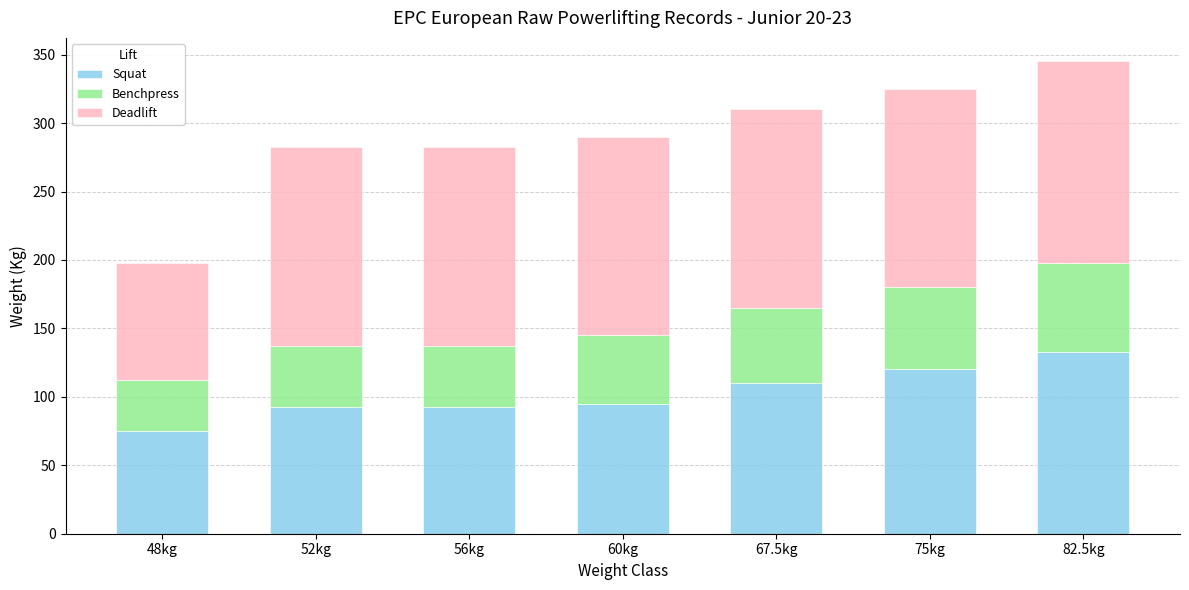

Read the Squat value at 75kg.

120.0